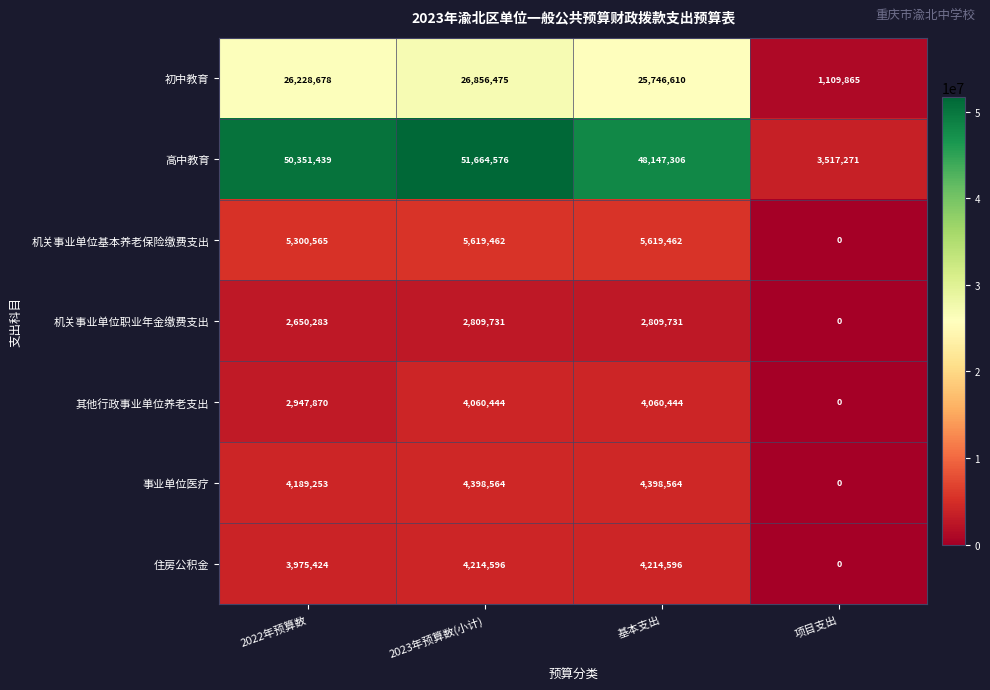

At which category does the chart reach its peak across all series?

2023年预算数(小计)